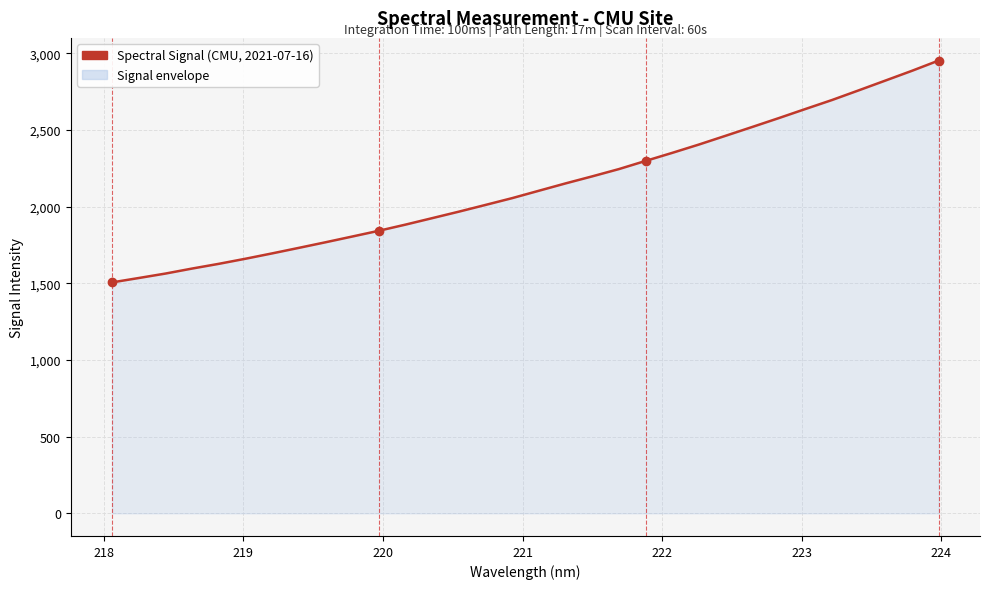

What is the difference between the maximum and minimum values?

1446.6